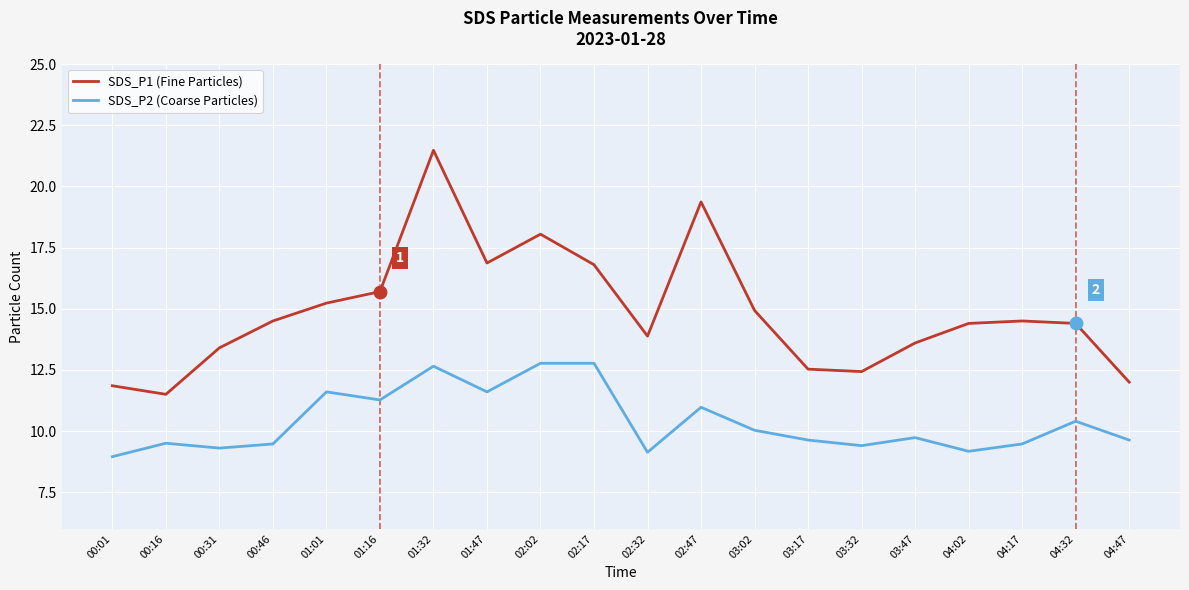

The value of SDS_P1 (Fine Particles) at 02:02 is 18.1. True or false?

True